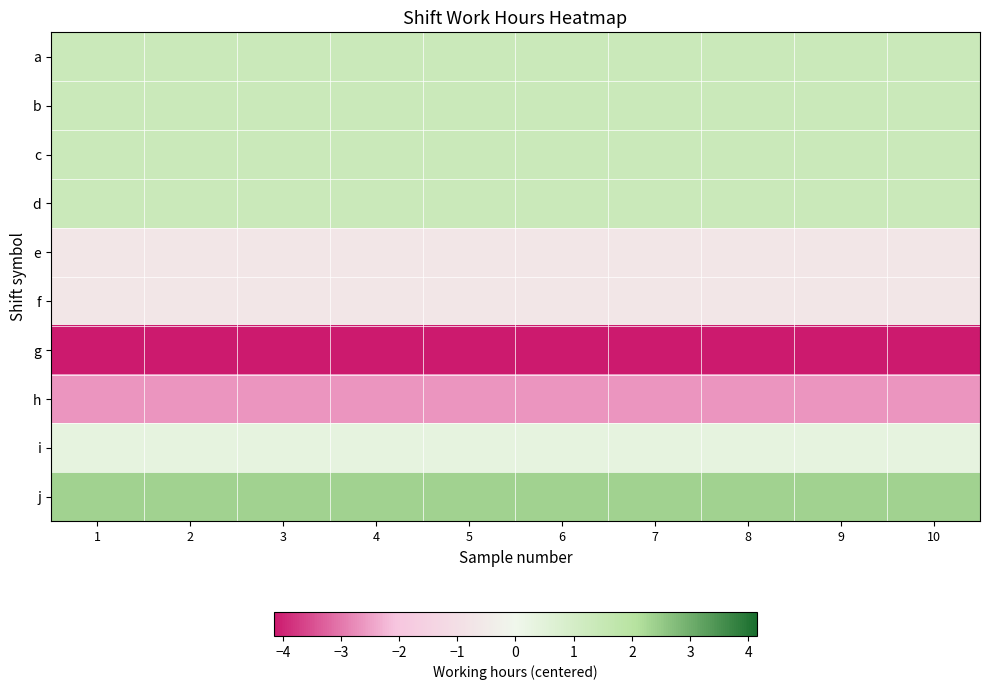

Which series has the largest total across all categories?

j